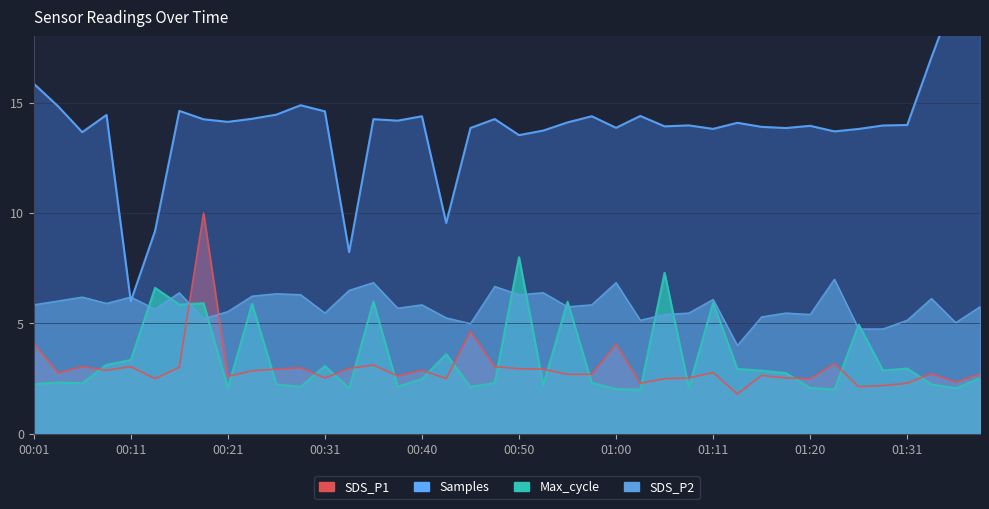

How many data points in Samples are less than 14?

19